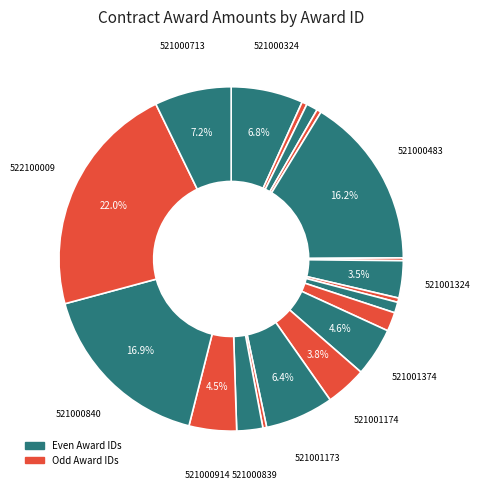

Does any single category account for the majority?

No